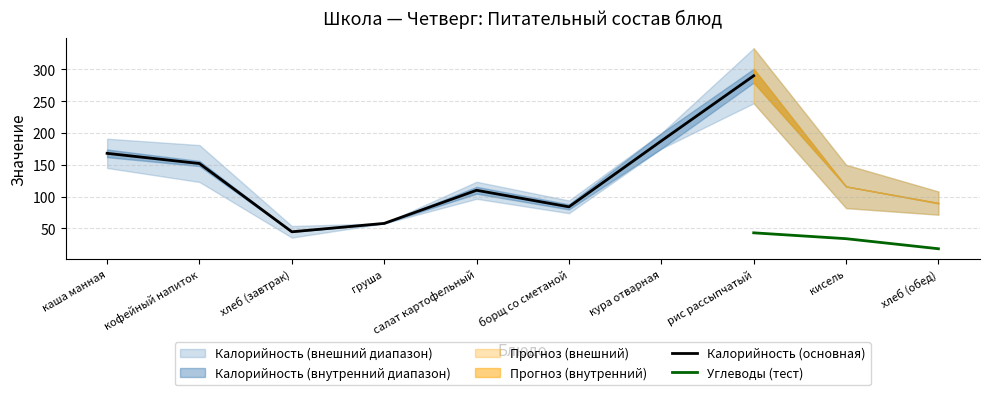

True or false: Углеводы and Жиры intersect in this chart.

False